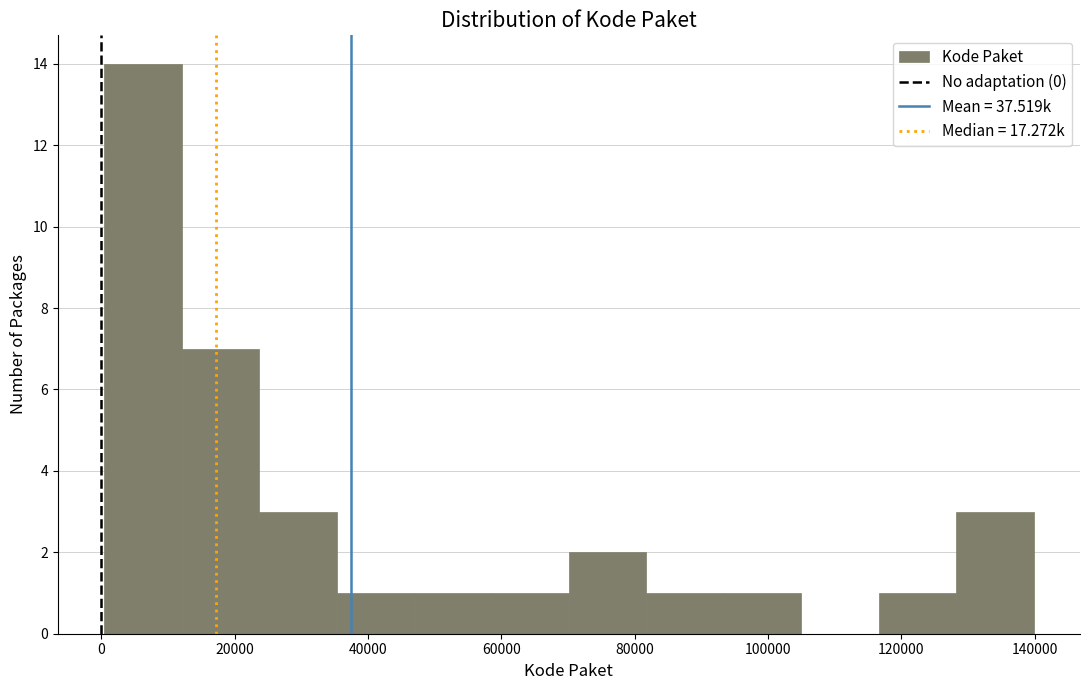

What is the height of the bar covering 58000 to 70000 on the x-axis? Neither the bar edges nor the heights are printed on the chart, so give them approximately, as read against the axes.

1